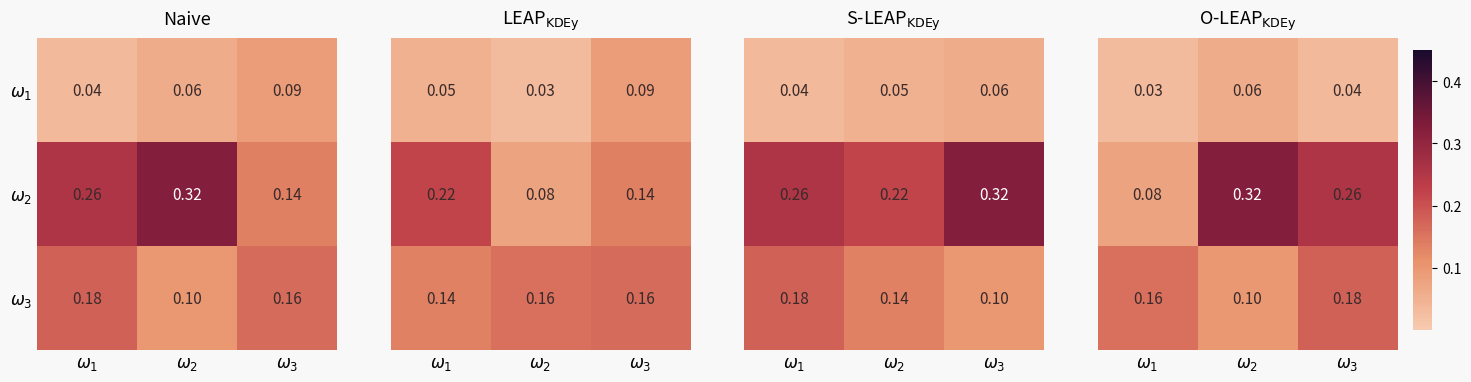

At which label does $\omega_1$ reach its minimum?

$\omega_1$